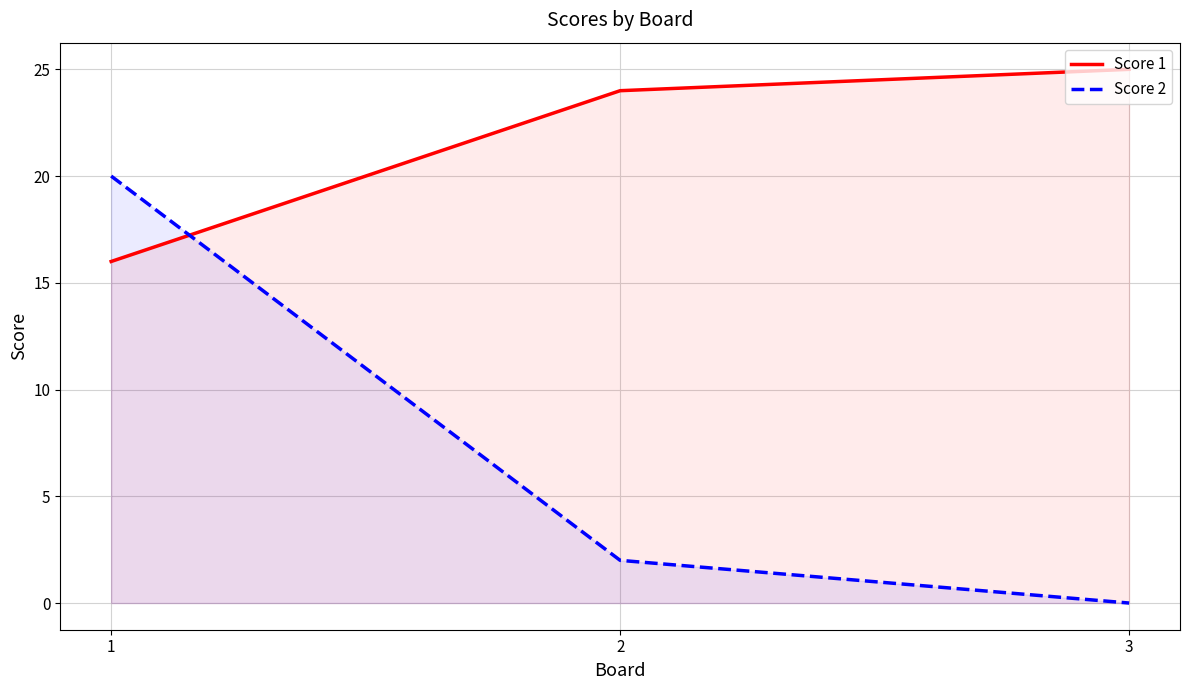

How many values in the Score 2 series are below 2?

1